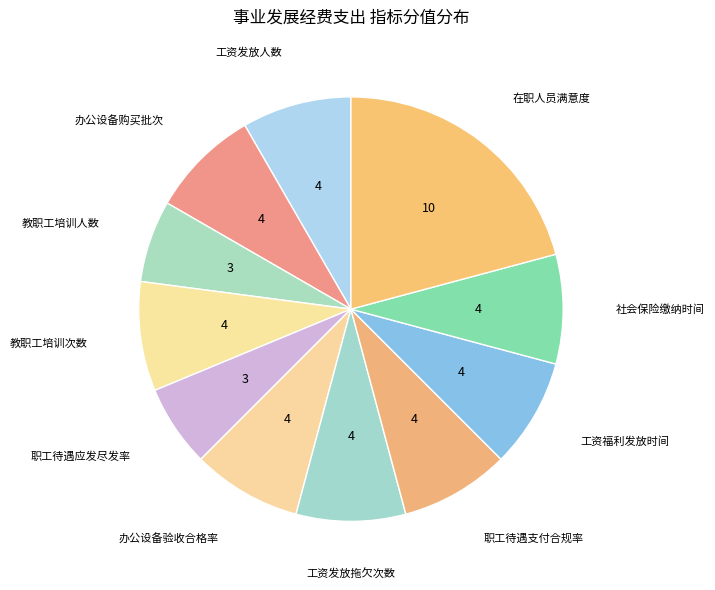

Count the number of slices in the pie.

11